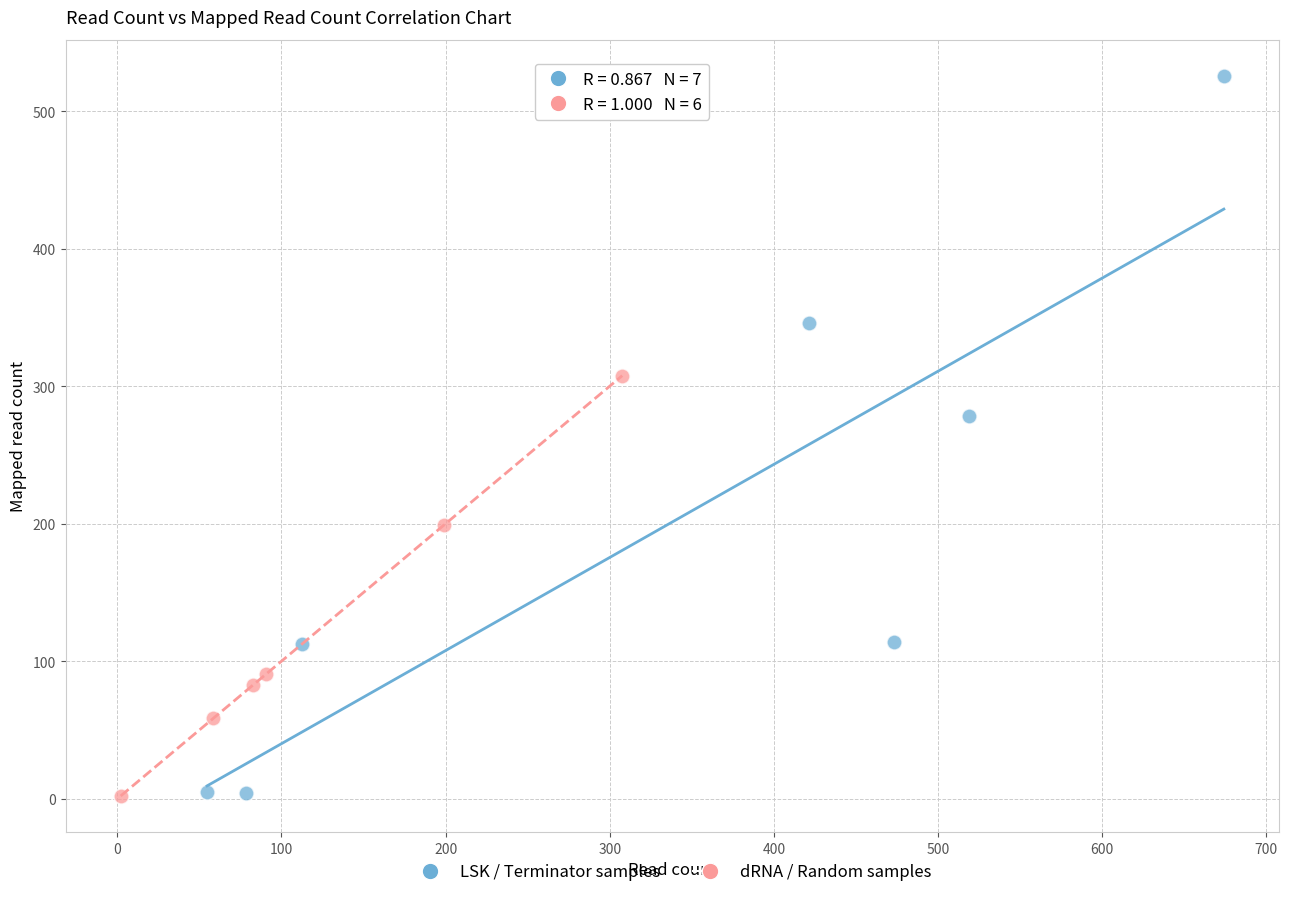

Which series contains the highest Y value?

LSK / Terminator samples